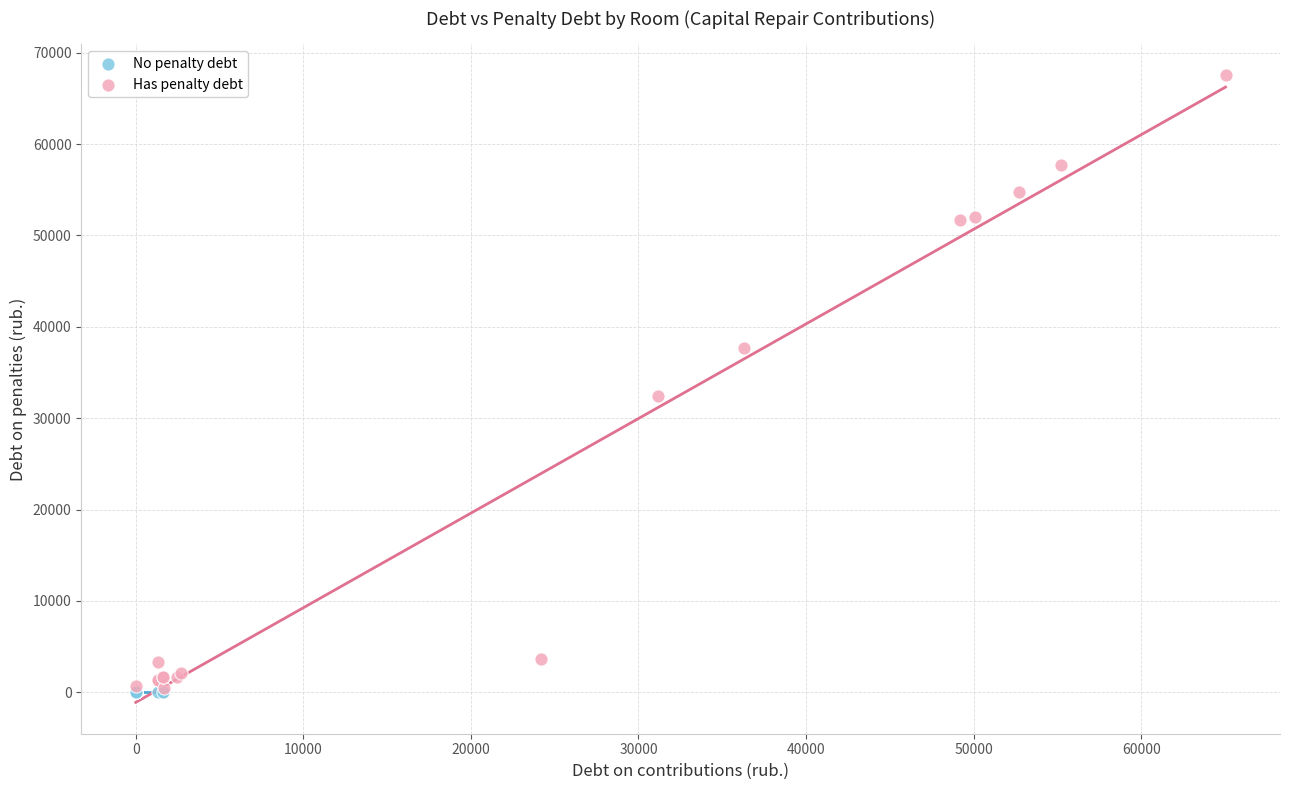

Which series reaches the maximum Y coordinate?

Has penalty debt